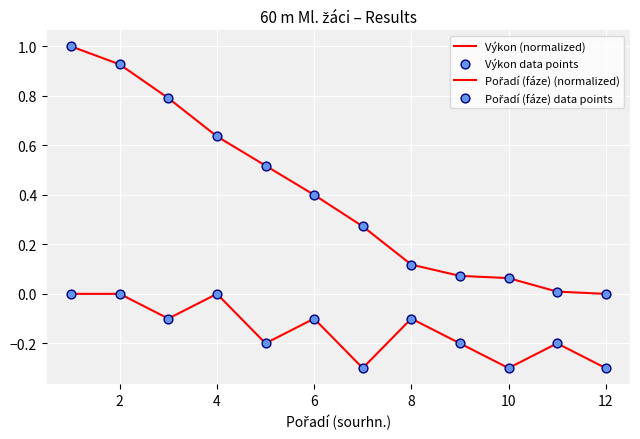

Which series has the largest total across all categories?

Výkon (normalized)